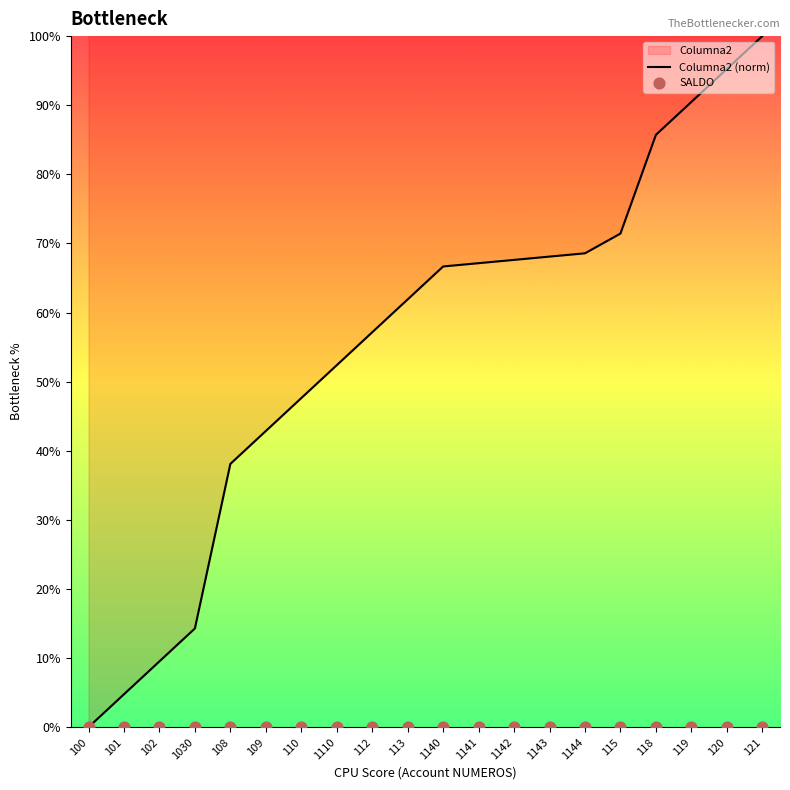

Which series has the widest spread of Y values?

Columna2 (norm)